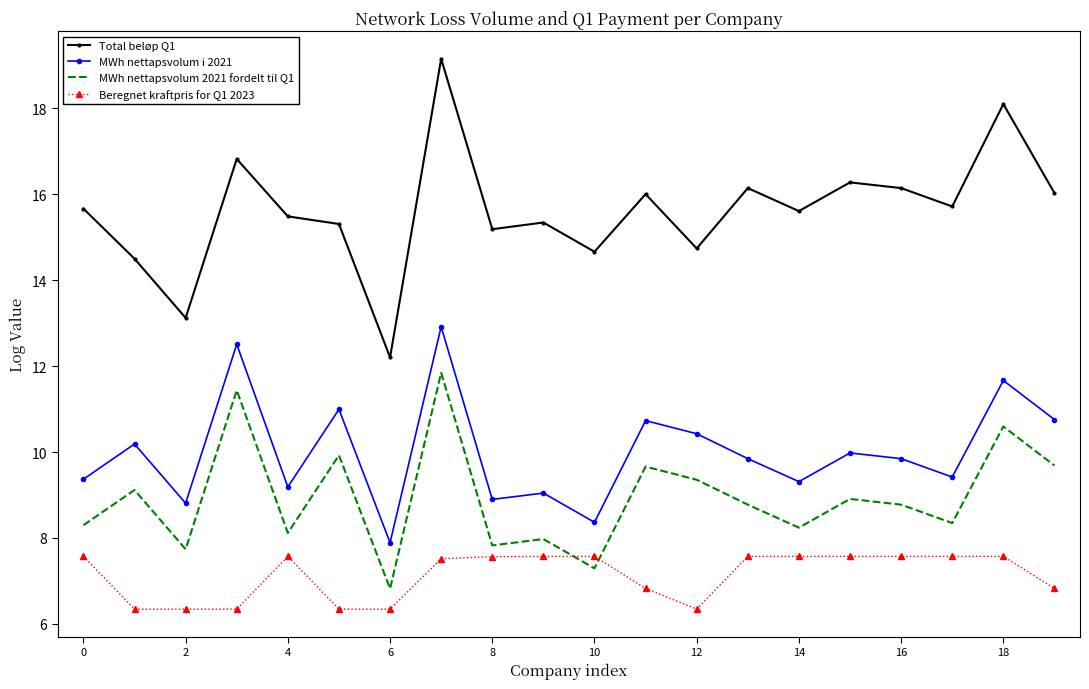

Which series has the largest total across all categories?

Total beløp Q1